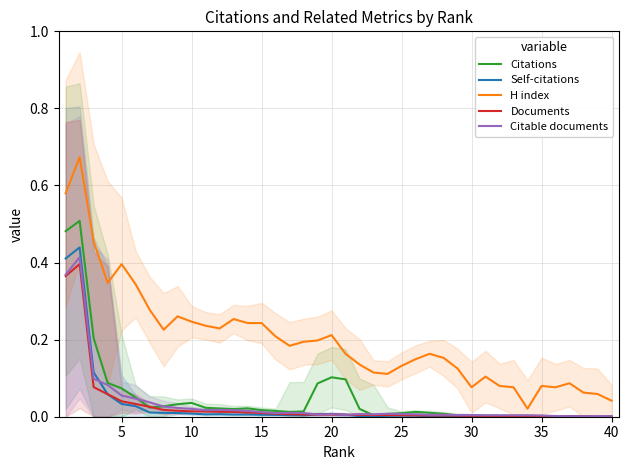

True or false: H index and Citations cross at least once.

False